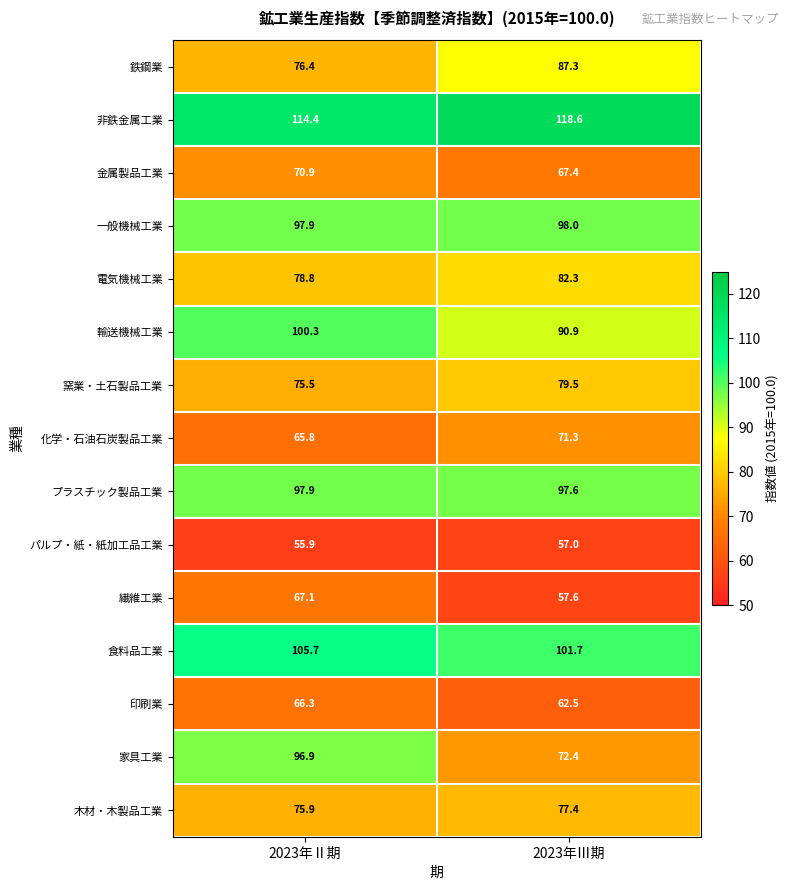

Reading right to left, transcribe all the data shown in this chart.

鉄鋼業: 2023年Ⅲ期=87.3	2023年Ⅱ期=76.4
非鉄金属工業: 2023年Ⅲ期=118.6	2023年Ⅱ期=114.4
金属製品工業: 2023年Ⅲ期=67.4	2023年Ⅱ期=70.9
一般機械工業: 2023年Ⅲ期=98.0	2023年Ⅱ期=97.9
電気機械工業: 2023年Ⅲ期=82.3	2023年Ⅱ期=78.8
輸送機械工業: 2023年Ⅲ期=90.9	2023年Ⅱ期=100.3
窯業・土石製品工業: 2023年Ⅲ期=79.5	2023年Ⅱ期=75.5
化学・石油石炭製品工業: 2023年Ⅲ期=71.3	2023年Ⅱ期=65.8
プラスチック製品工業: 2023年Ⅲ期=97.6	2023年Ⅱ期=97.9
パルプ・紙・紙加工品工業: 2023年Ⅲ期=57.0	2023年Ⅱ期=55.9
繊維工業: 2023年Ⅲ期=57.6	2023年Ⅱ期=67.1
食料品工業: 2023年Ⅲ期=101.7	2023年Ⅱ期=105.7
印刷業: 2023年Ⅲ期=62.5	2023年Ⅱ期=66.3
家具工業: 2023年Ⅲ期=72.4	2023年Ⅱ期=96.9
木材・木製品工業: 2023年Ⅲ期=77.4	2023年Ⅱ期=75.9